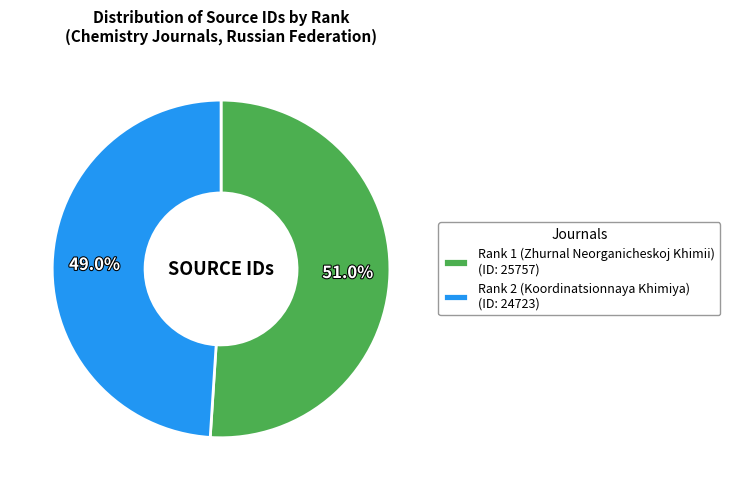

Which category has the smallest portion of the pie?

Rank 2 (Koordinatsionnaya Khimiya)